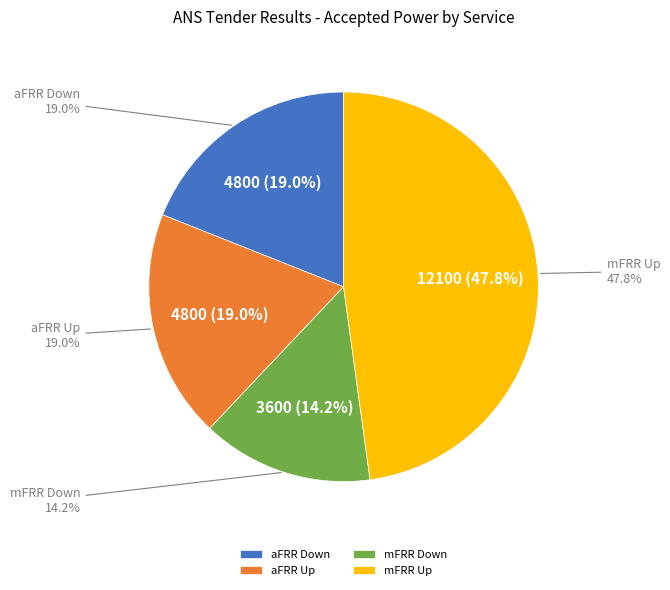

Which slice is the largest?

mFRR Up